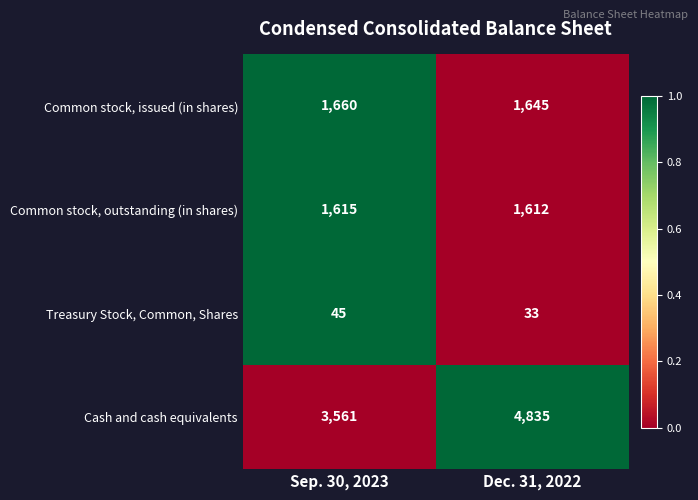

What is the sum of the Common stock, outstanding (in shares) values at Dec. 31, 2022 and Sep. 30, 2023?

3227